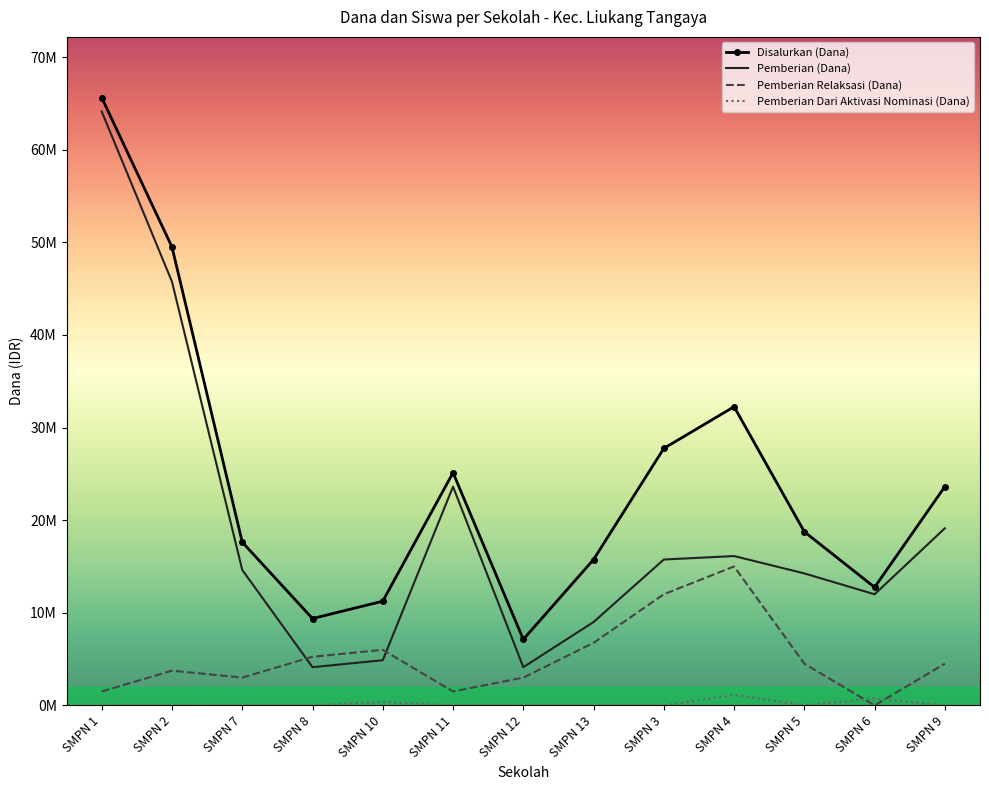

At which category is the sum across all series the highest?

SMPN 1